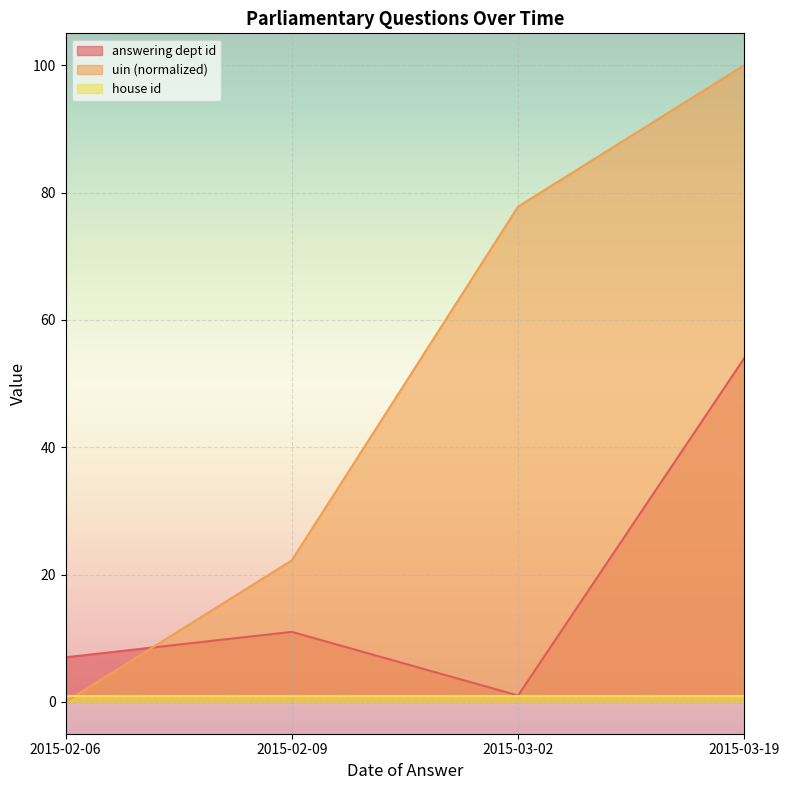

Which label corresponds to the largest value in the chart?

2015-03-19